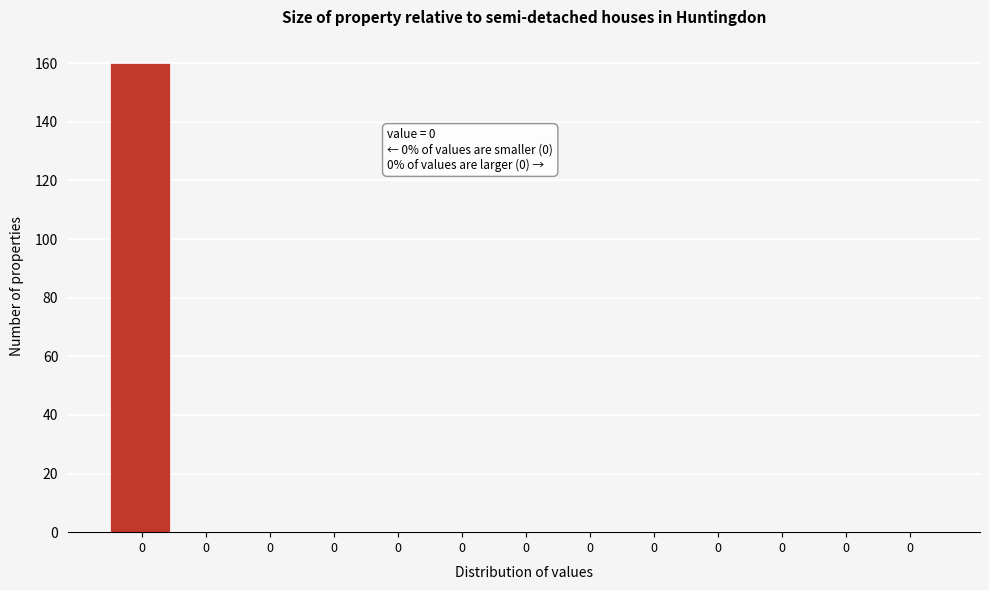

Count the number of categories in the chart.

13